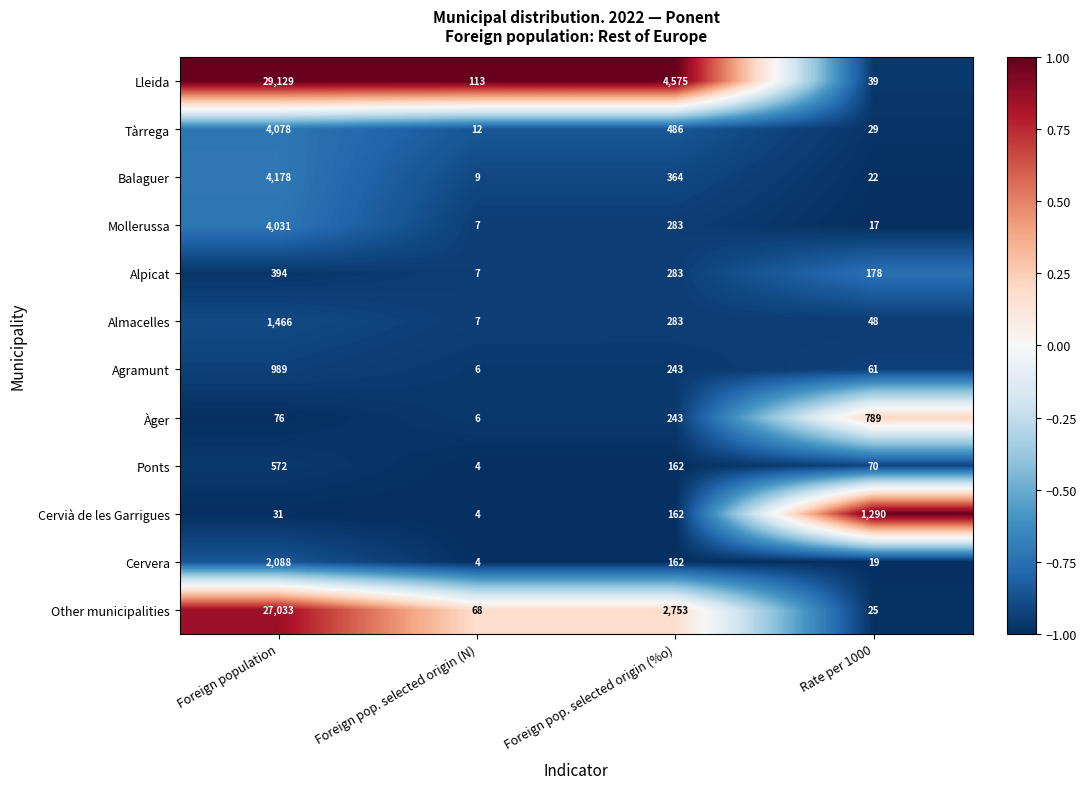

What is the difference between the highest and lowest values at Foreign pop. selected origin (%o)?

4413